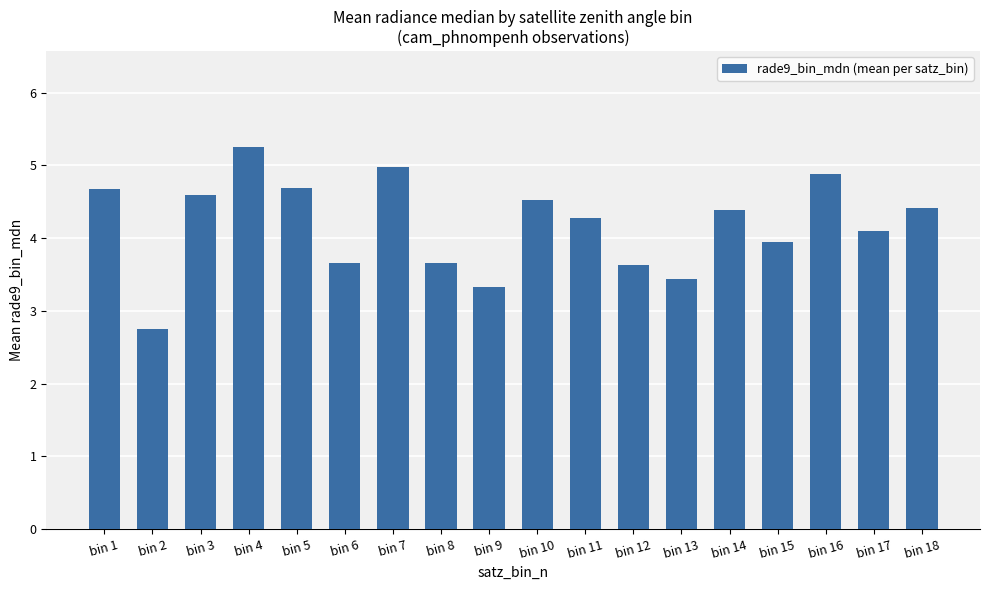

Does the chart contain stacked bars?

No